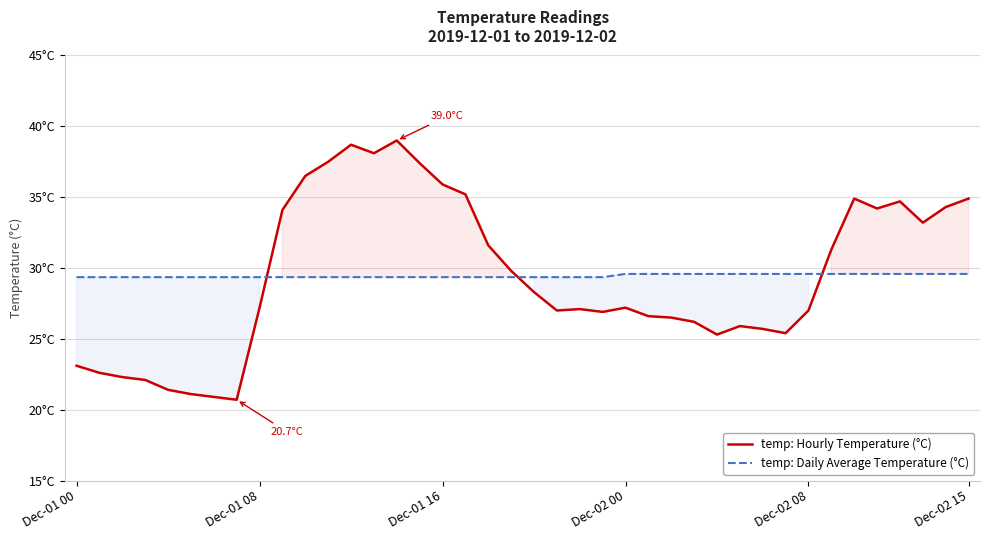

What is the label of the 27th point from the right?

13